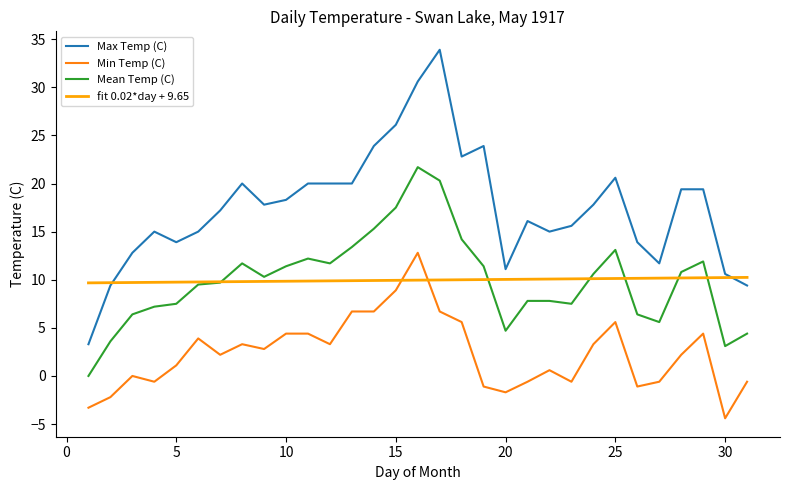

Which series has the largest range (max minus min)?

Max Temp (C)